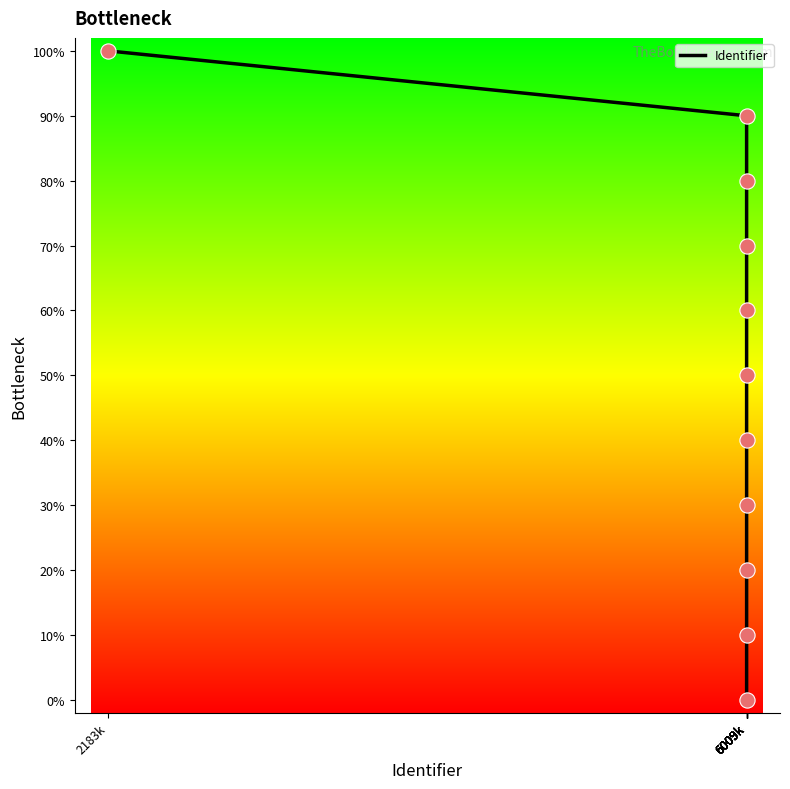

What is the greatest value displayed?

100